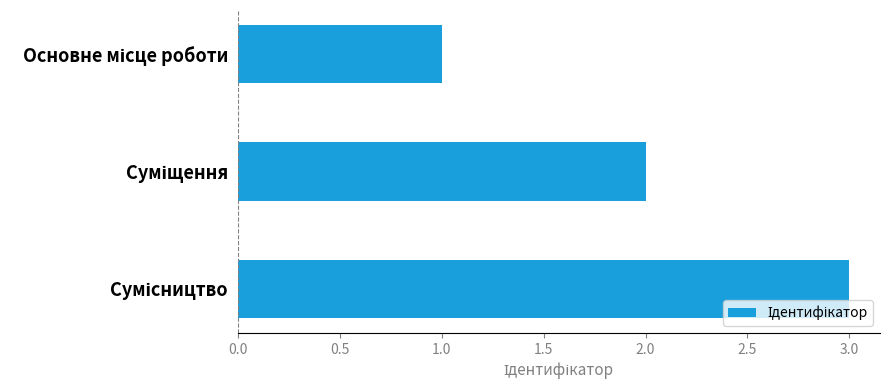

What is the maximum value shown in the chart?

3